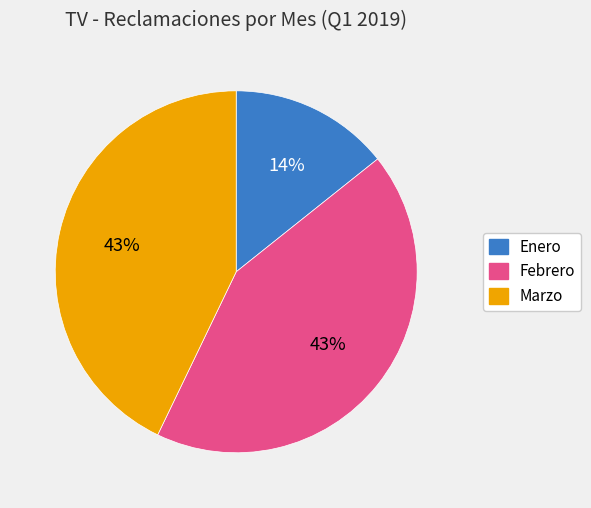

Is the sum of Febrero and Marzo greater than half?

Yes